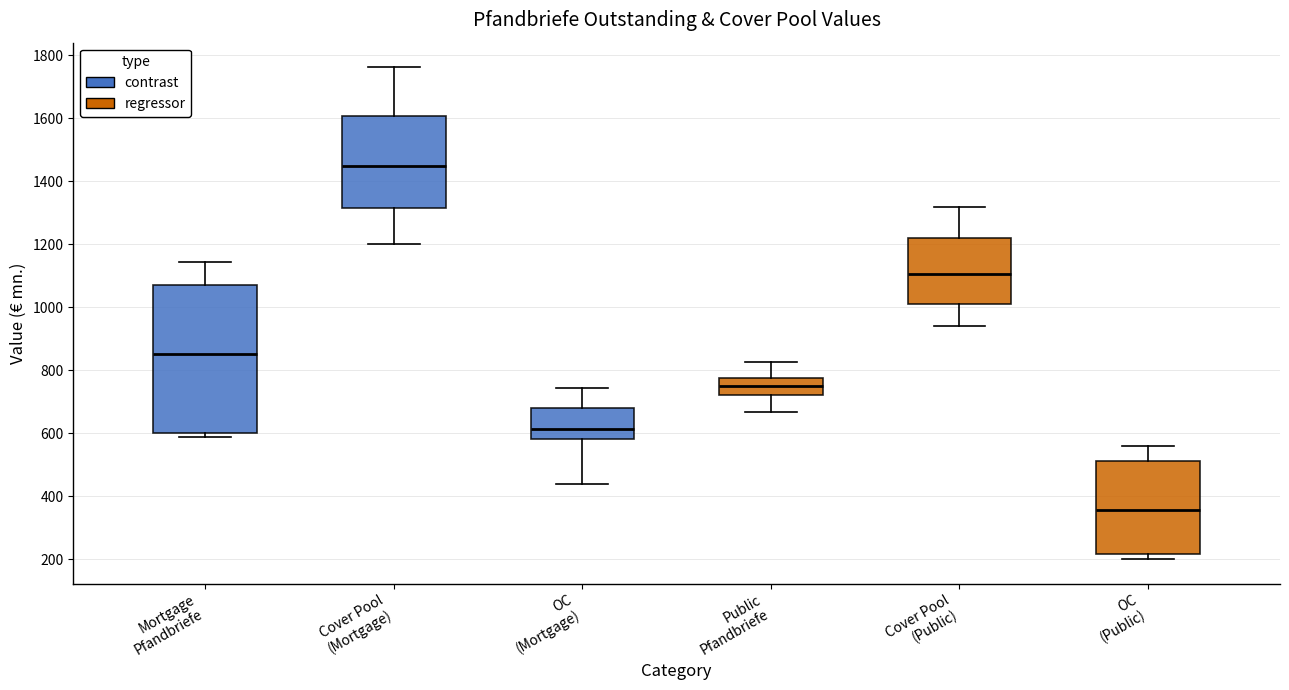

Reading left to right, transcribe this box plot: for each box, give where its median line is, the range the box spans, and where its two whiskers end, as read against the y-axis. The values are not printed on the chart, so give them approximately, as read against the axis.

Mortgage Pfandbriefe: median 860, box 600 to 1080, whiskers 580 to 1140
Cover Pool (Mortgage): median 1440, box 1320 to 1600, whiskers 1200 to 1760
OC (Mortgage): median 620, box 580 to 680, whiskers 440 to 740
Public Pfandbriefe: median 740, box 720 to 780, whiskers 660 to 820
Cover Pool (Public): median 1100, box 1020 to 1220, whiskers 940 to 1320
OC (Public): median 360, box 220 to 520, whiskers 200 to 560